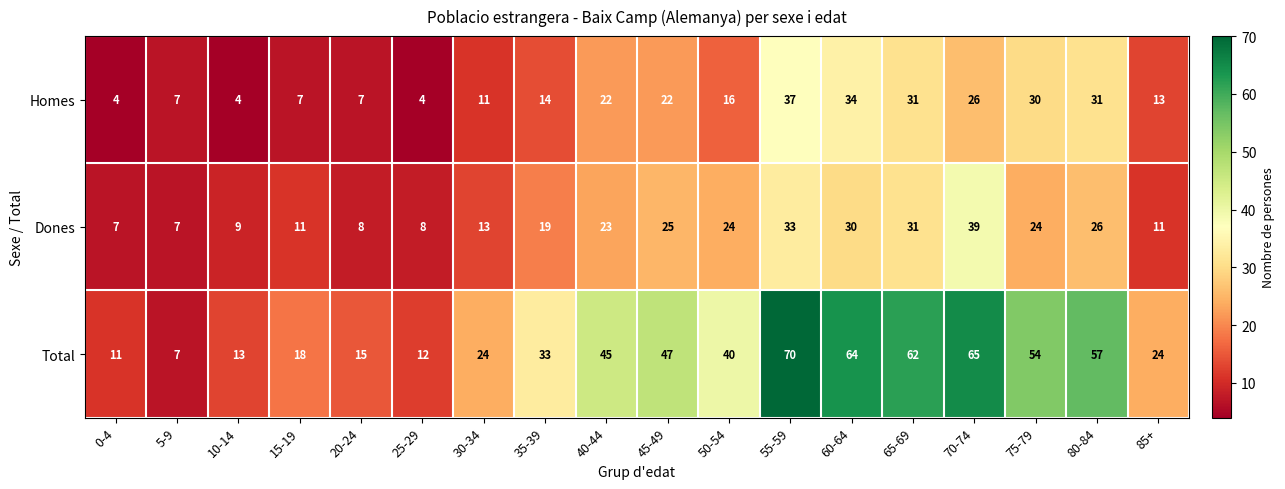

What is the difference between the highest and lowest values at 10-14?

9